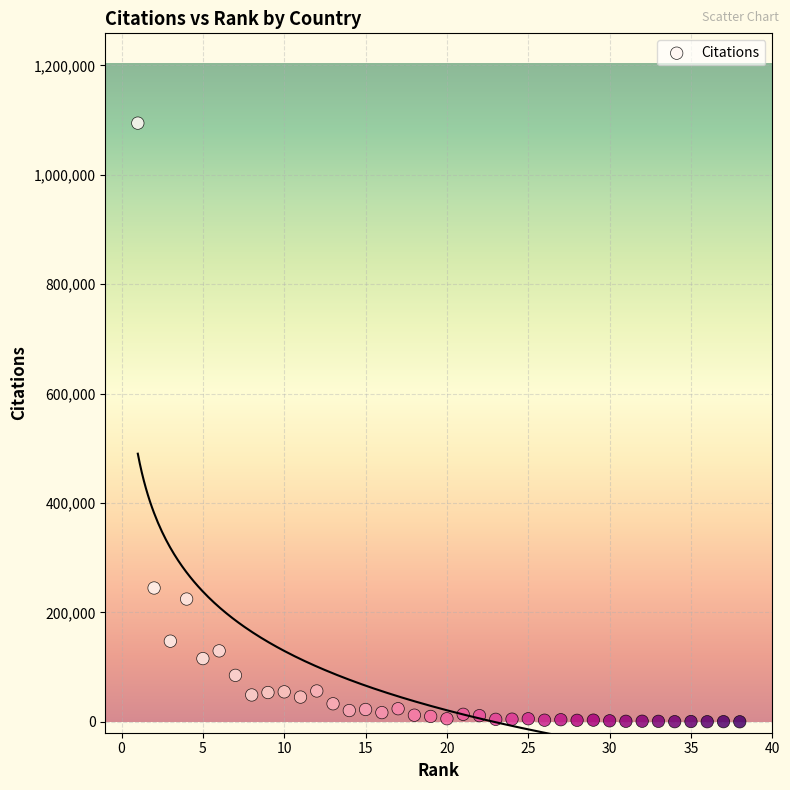

What Y value in the scatter plot is closest to 547278?

244598